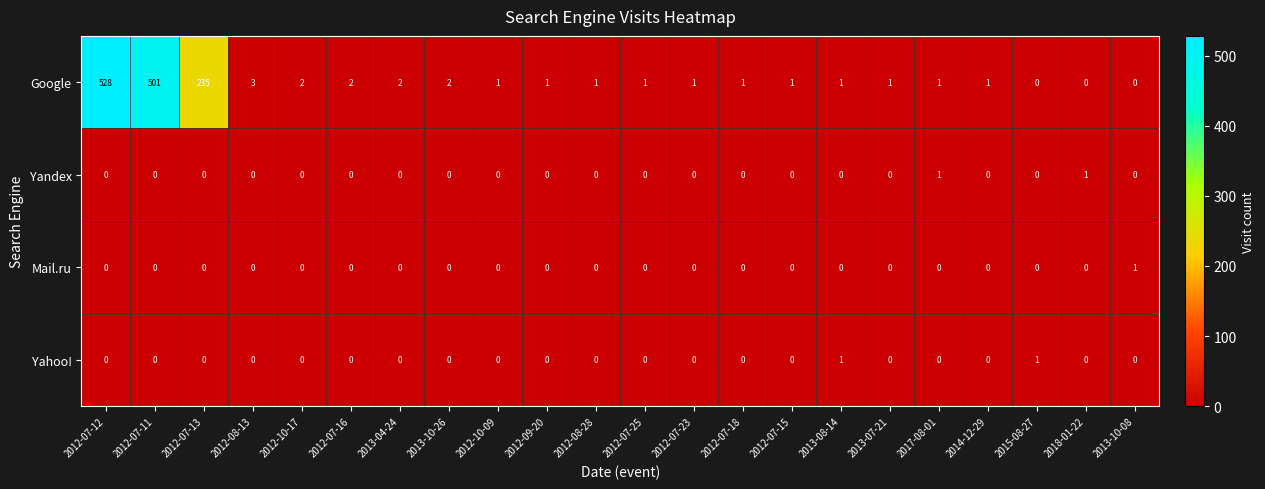

At how many categories does at least one series exceed 65?

3